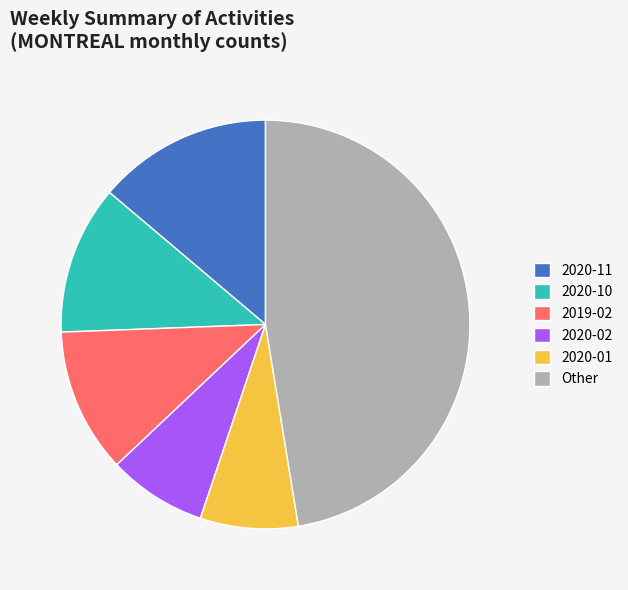

True or false: 2020-10 accounts for 18% of the total.

False